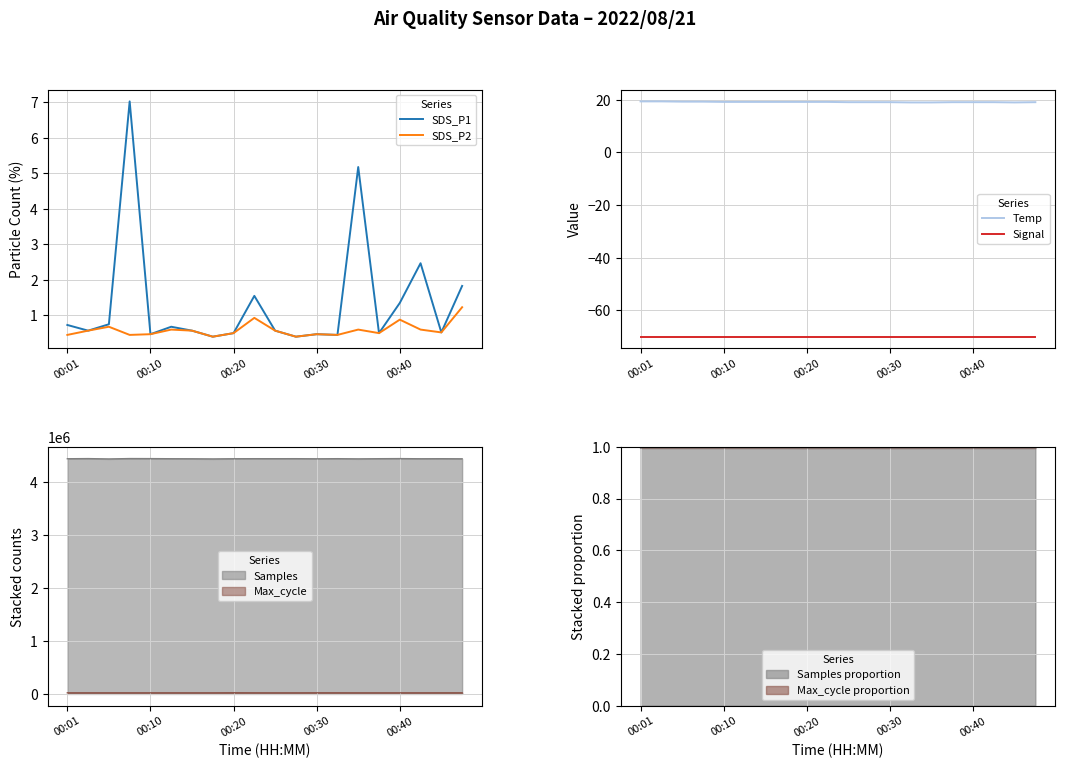

The SDS_P2 series shows 1.3 at 00:40. True or false?

False